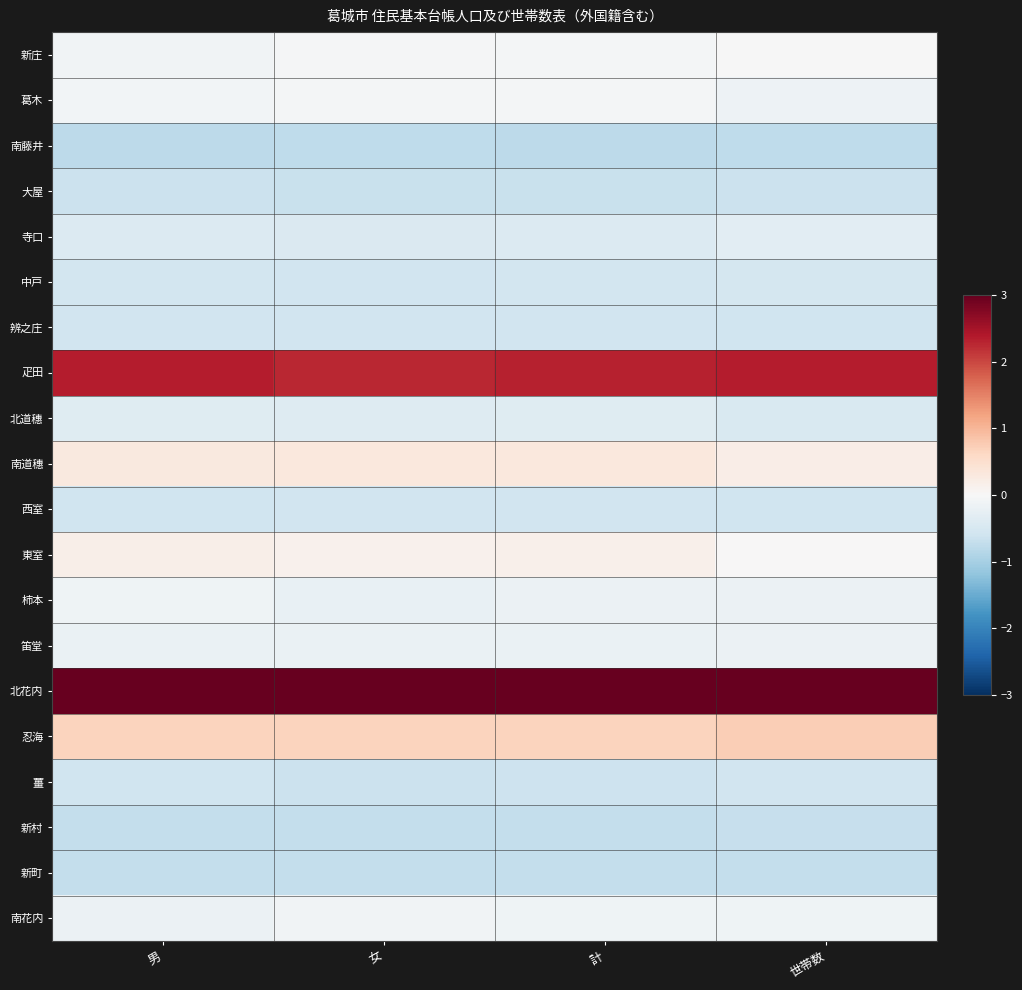

At how many categories does at least one series exceed 0?

4